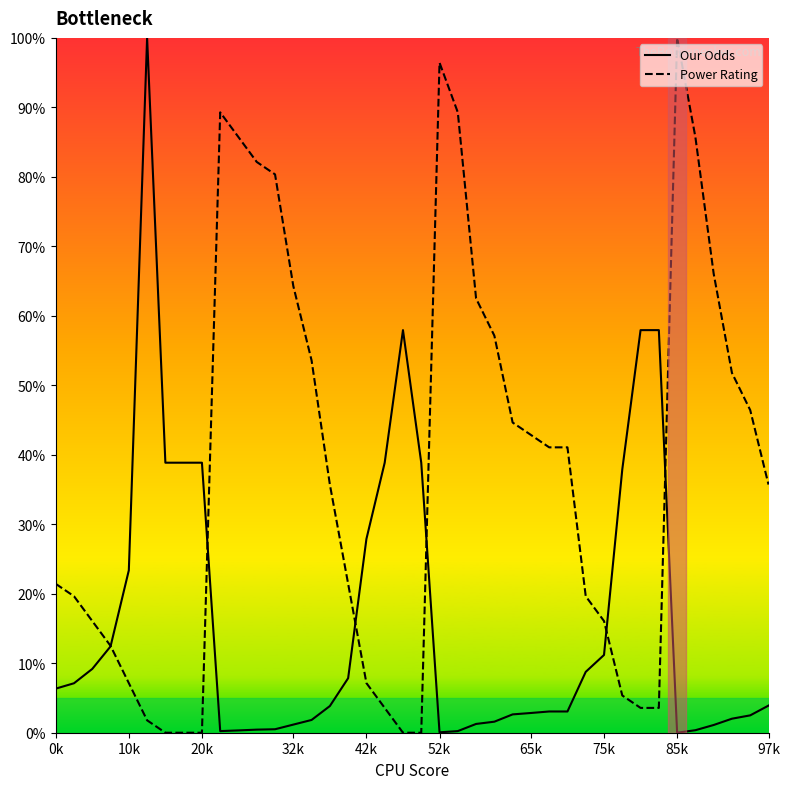

What is the spread (max minus min) of values at 10k?

16.2